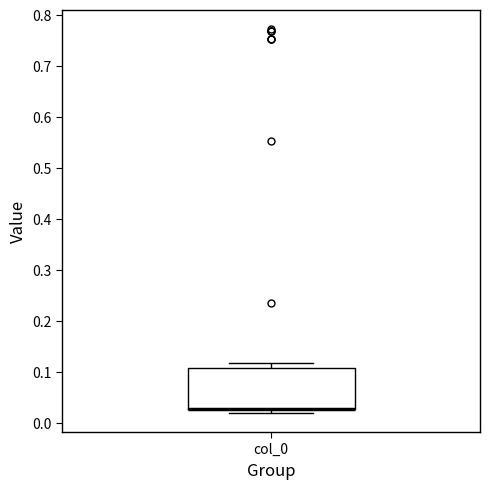

Transcribe this box plot: give where the median line is, the range the box spans, and where the two whiskers end, as read against the y-axis. The values are not printed on the chart, so give them approximately, as read against the axis.

median 0.03 (drawn on the box's lower edge), box 0.03 to 0.11, whiskers 0.02 to 0.12